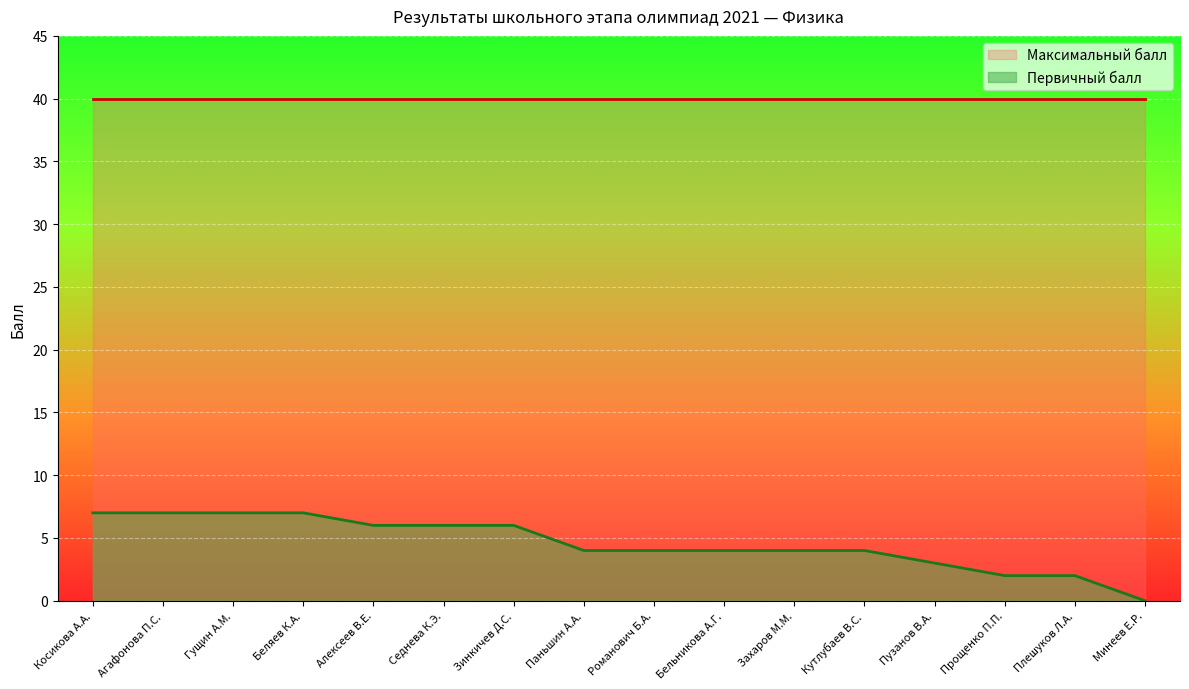

How many values are above zero?

15